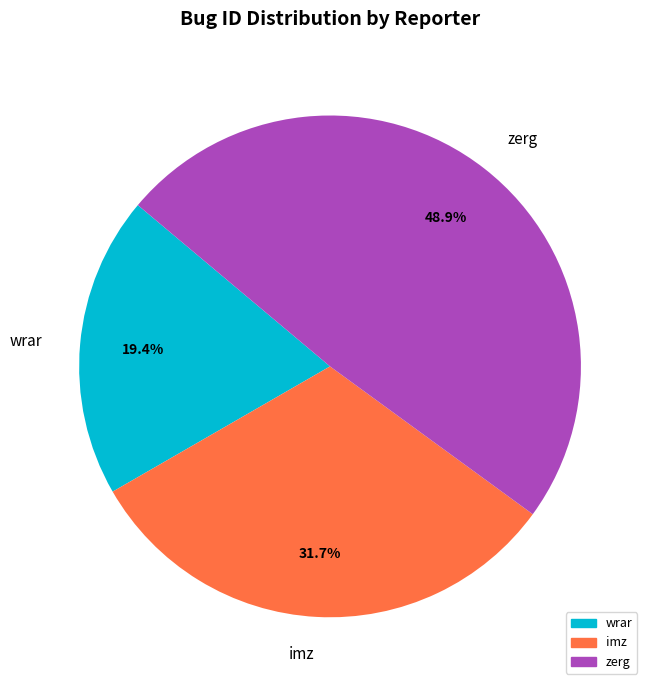

What is the ratio of the value at imz to the value at wrar?

1.6